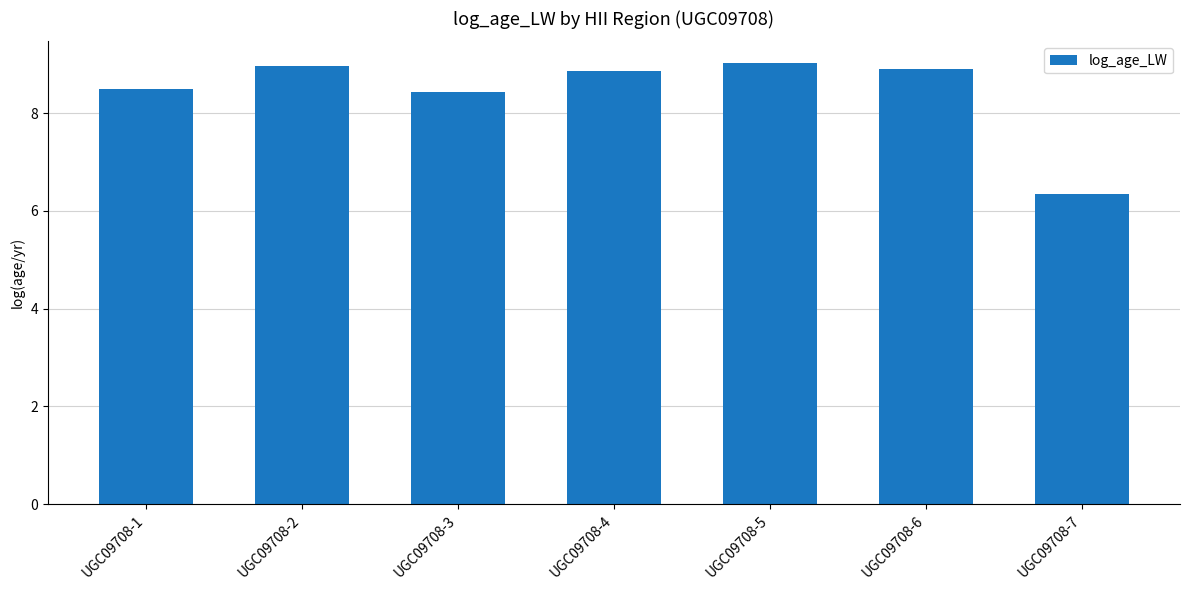

What is the value of the 5th bar from the left?

9.0